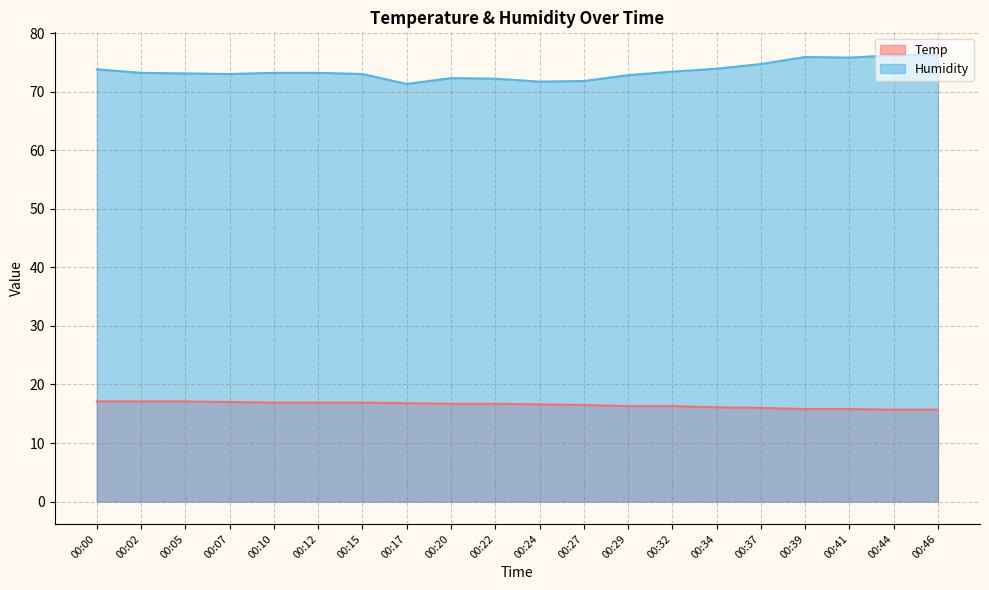

What is the difference between the maximum and minimum values in the Humidity series?

5.0